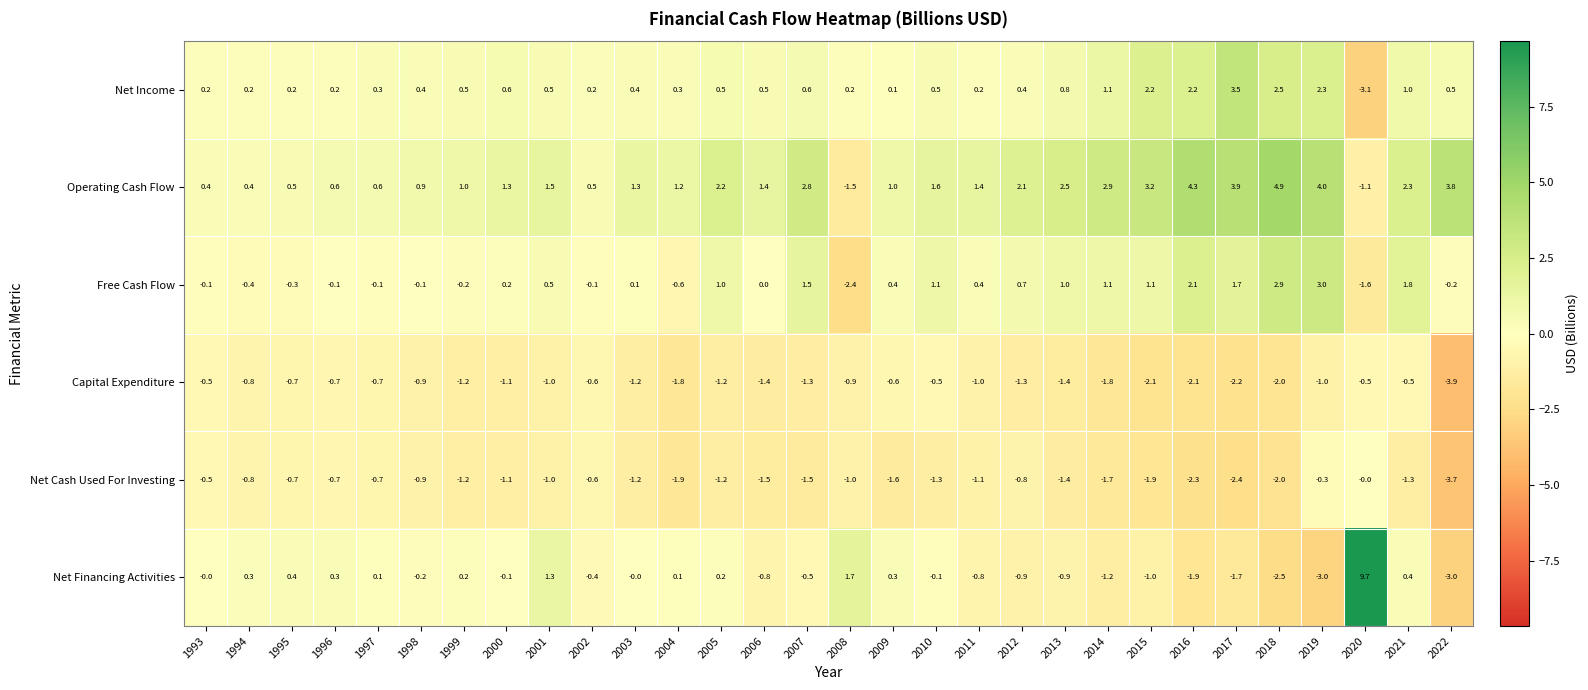

List the series in order of their peak value, lowest first.

Capital Expenditure, Net Cash Used For Investing, Free Cash Flow, Net Income, Operating Cash Flow, Net Financing Activities